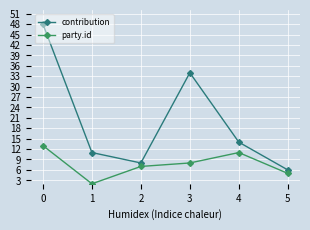

What is the total value across all series at 4?

25